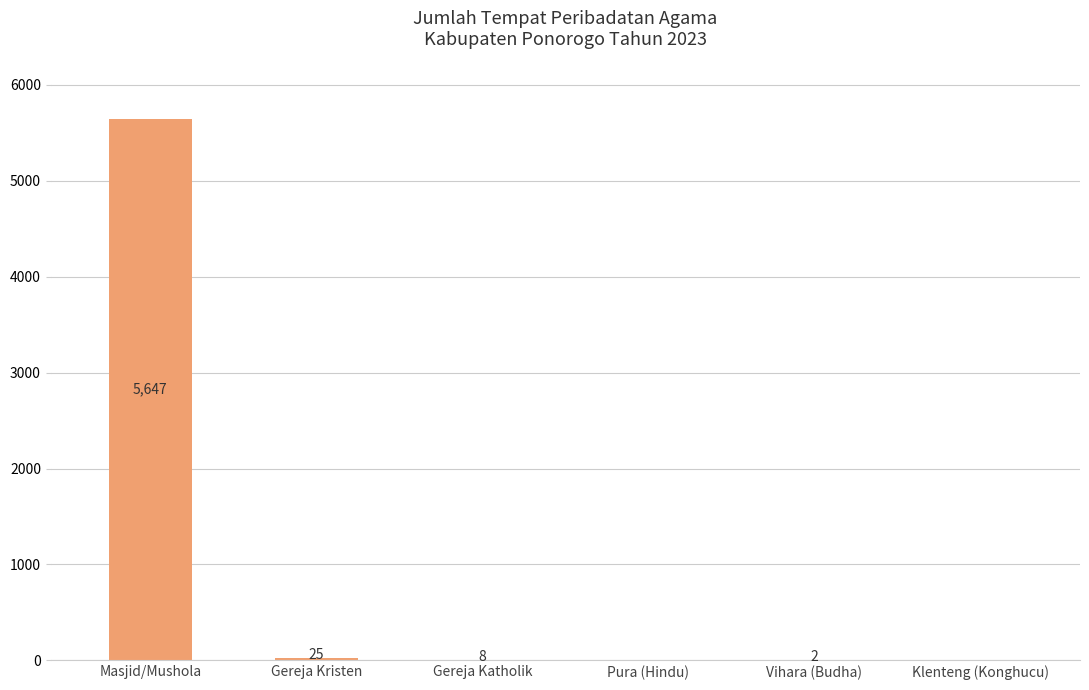

Approximately how many times larger is the value at Gereja Katholik compared to Gereja Kristen?

0.3